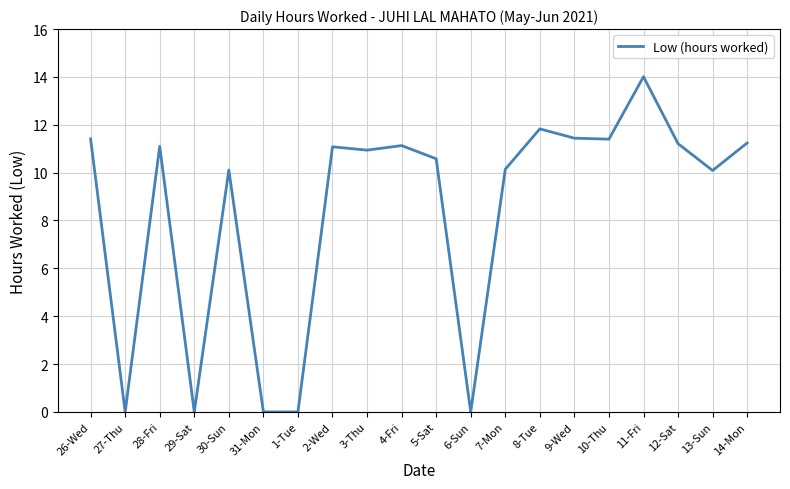

Which category has the highest value across all series?

11-Fri